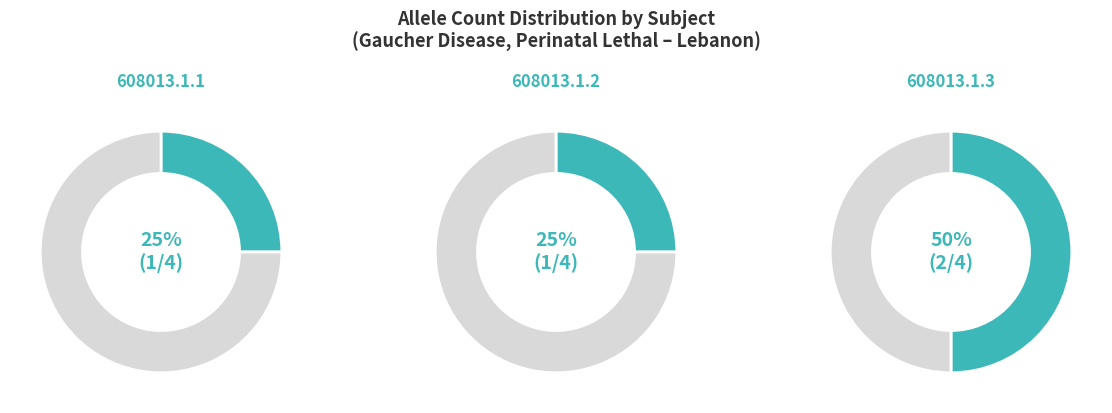

Is it true that 608013.1.3 is 50% of the pie?

True